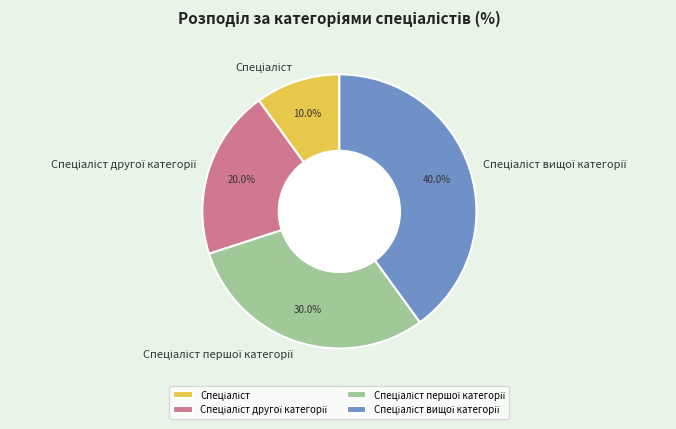

Does any single category account for the majority?

No